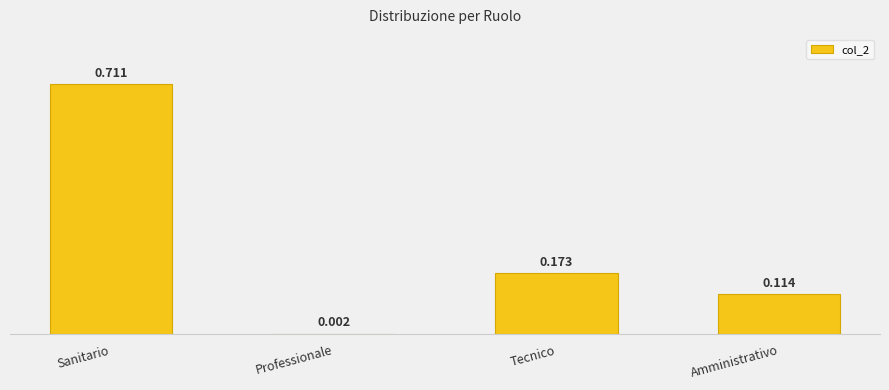

Where is the data nearest to the value 0?

Professionale